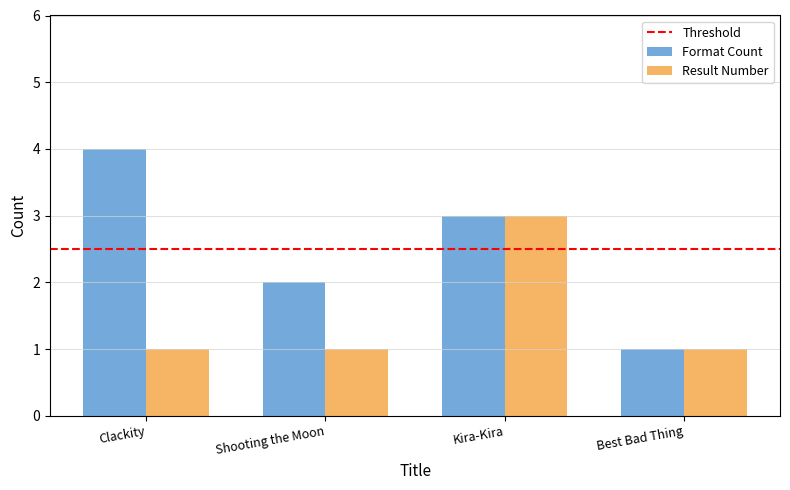

Does the chart contain any negative values?

No